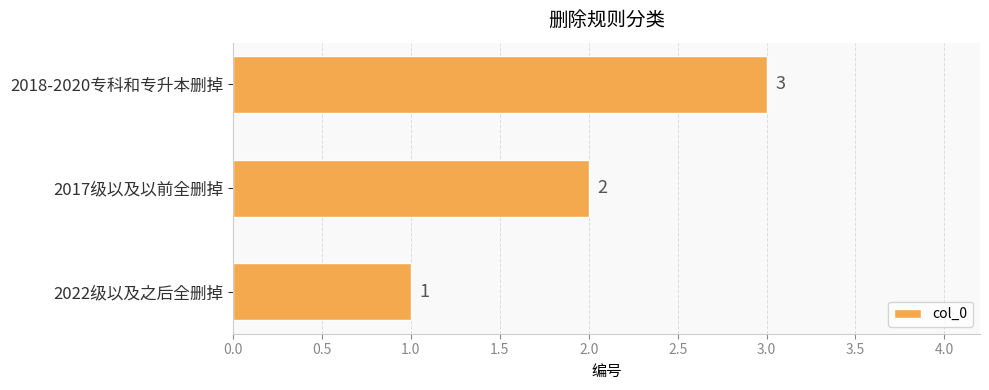

The chart shows a value of 2 at 2022级以及之后全删掉. True or false?

False